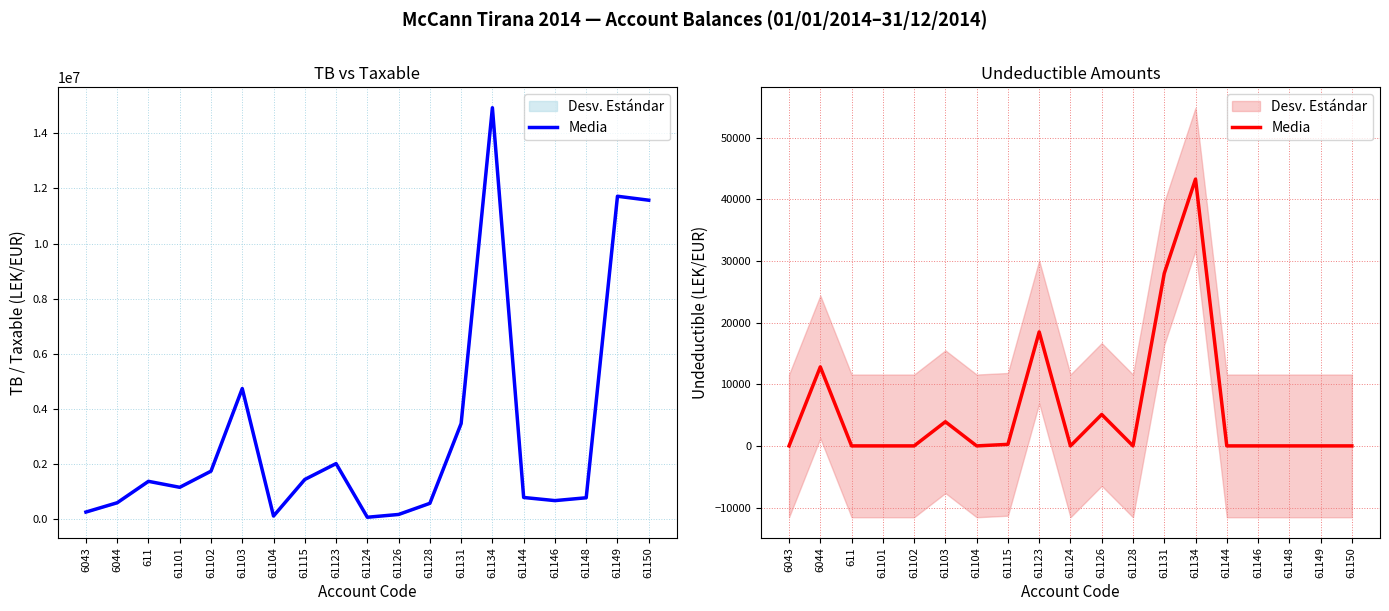

Rank the categories by value from lowest to highest.

6043, 611, 61101, 61102, 61104, 61124, 61128, 61144, 61146, 61148, 61149, 61150, 61115, 61103, 61126, 6044, 61123, 61131, 61134